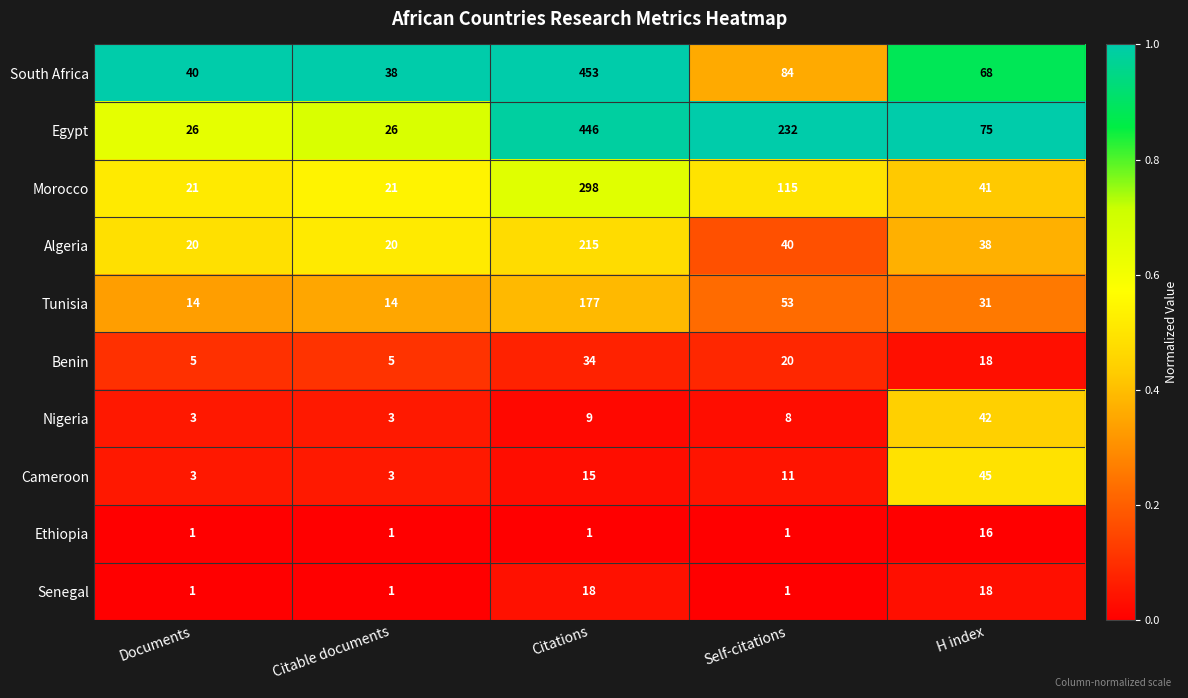

Read the Egypt value at Documents, to the nearest 5.

25